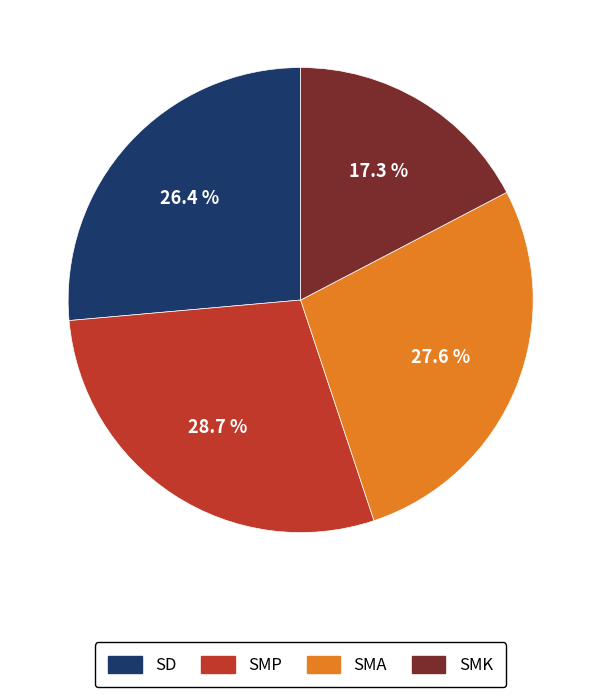

Which has a higher value, SMA or SD?

SMA